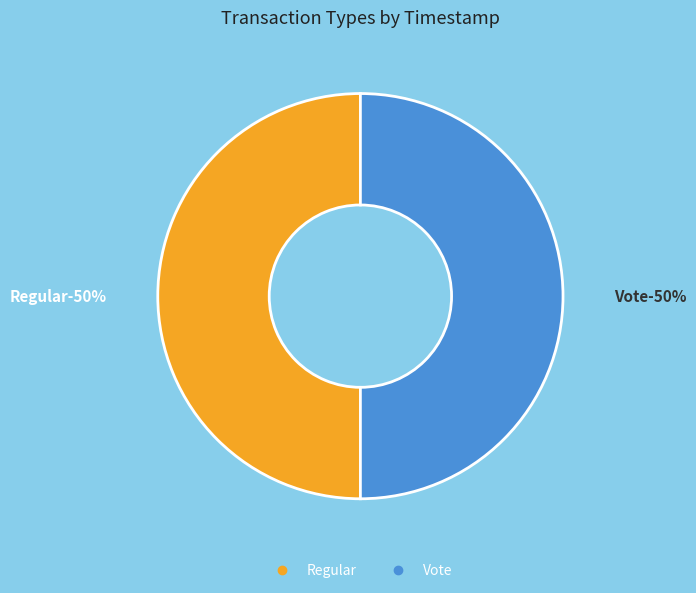

The Regular slice represents 41% of the pie. True or false?

False